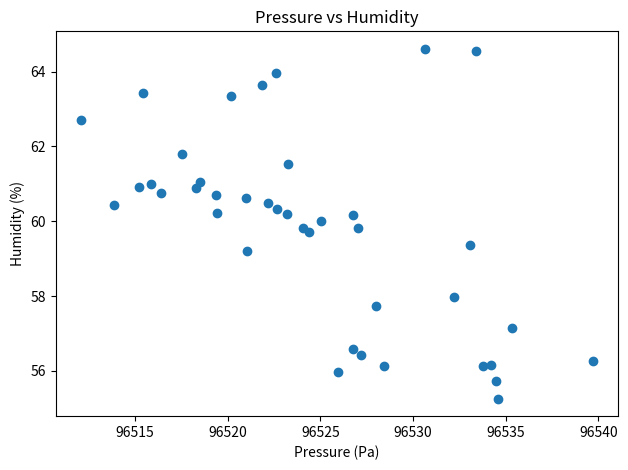

What Y value in the scatter plot is closest to 59?

59.2